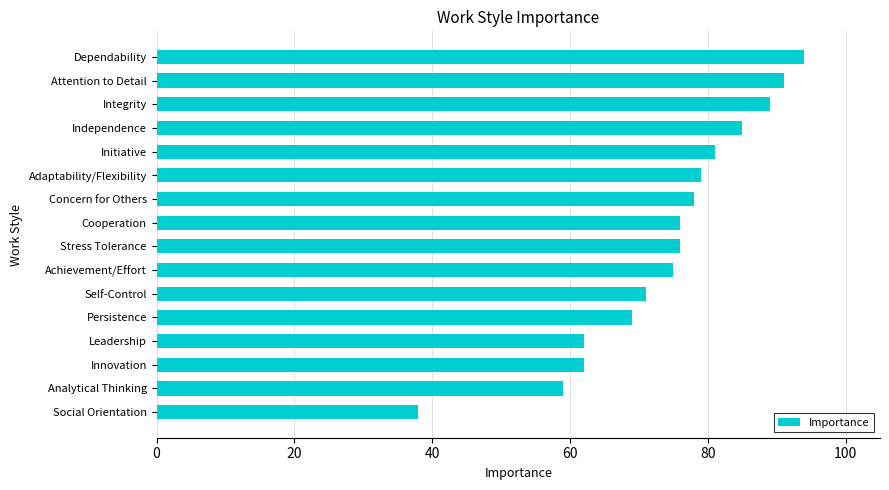

What is the label of the 3rd bar from the bottom?

Innovation